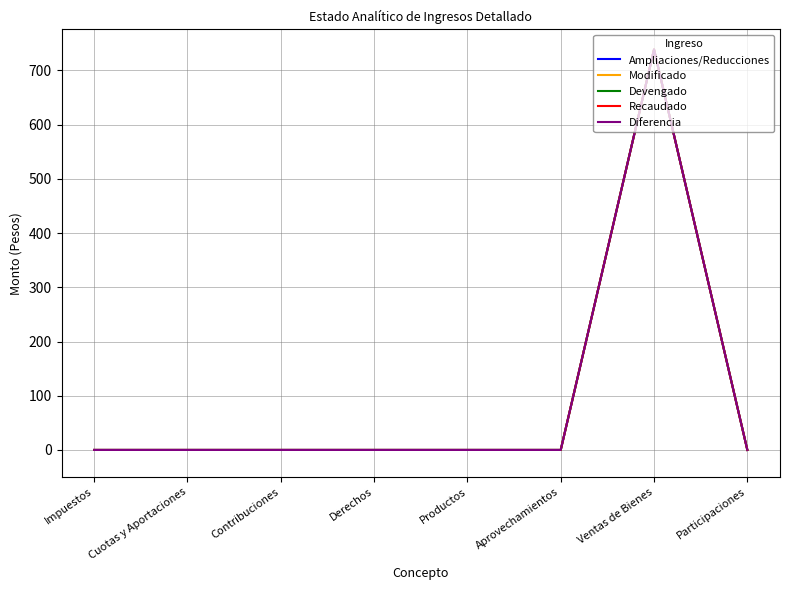

Which has a higher value, Participaciones or Cuotas y Aportaciones?

Participaciones